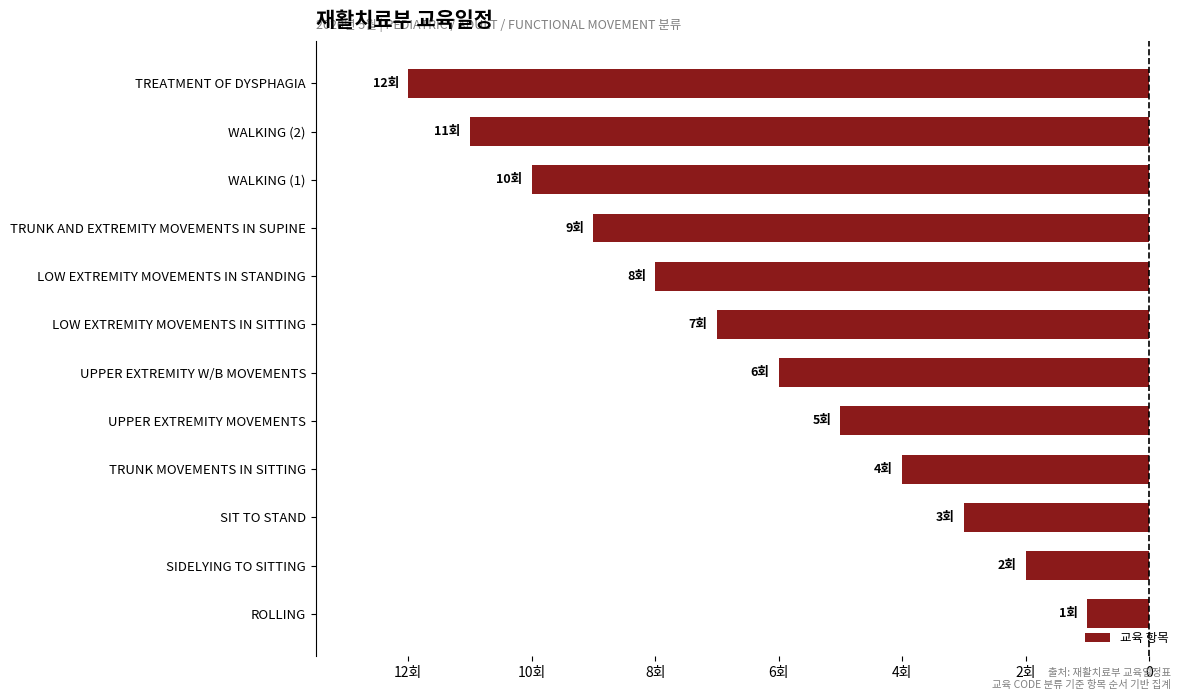

Are the bars horizontal?

Yes